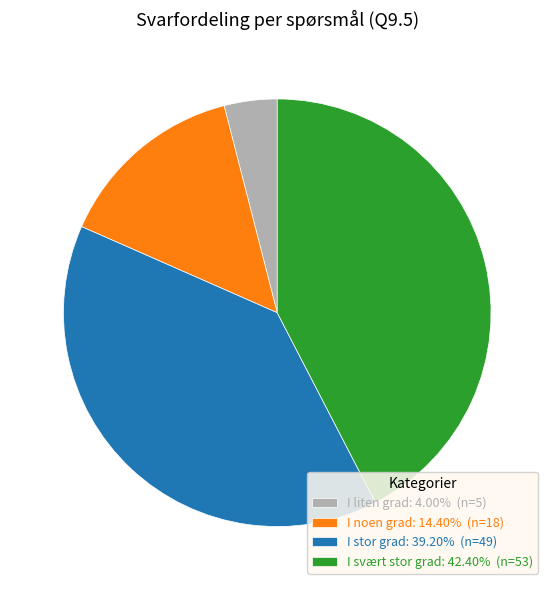

How many segments does this pie chart have?

4